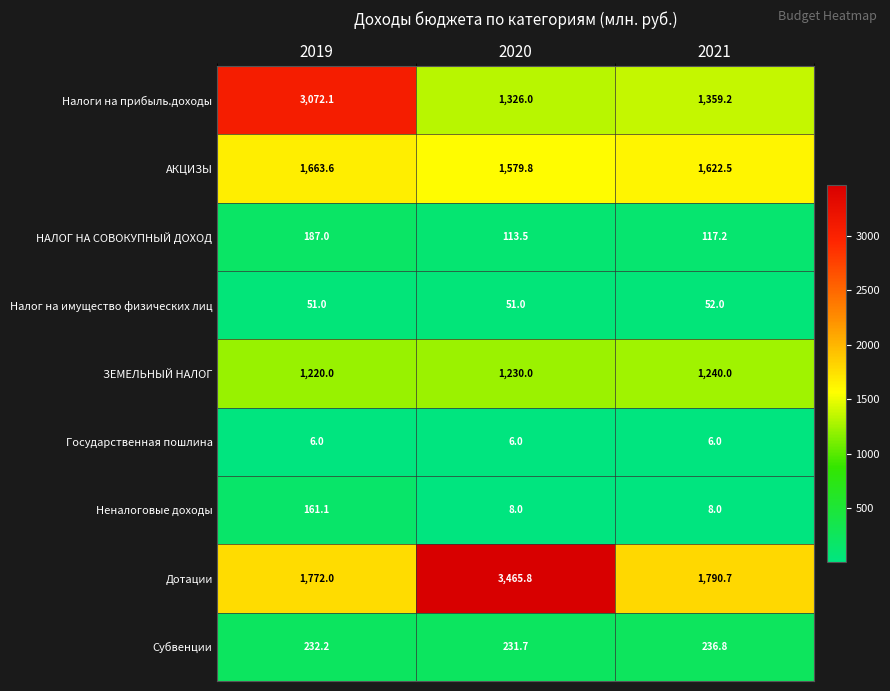

Which series has the largest total across all categories?

Дотации